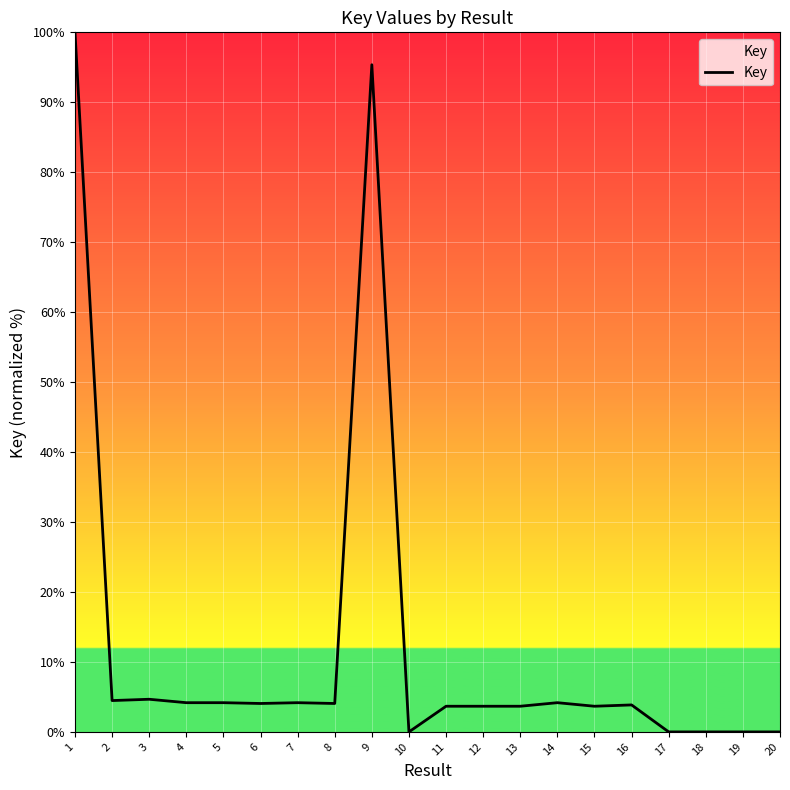

True or false: there are more than 2 points higher than both neighbors.

True